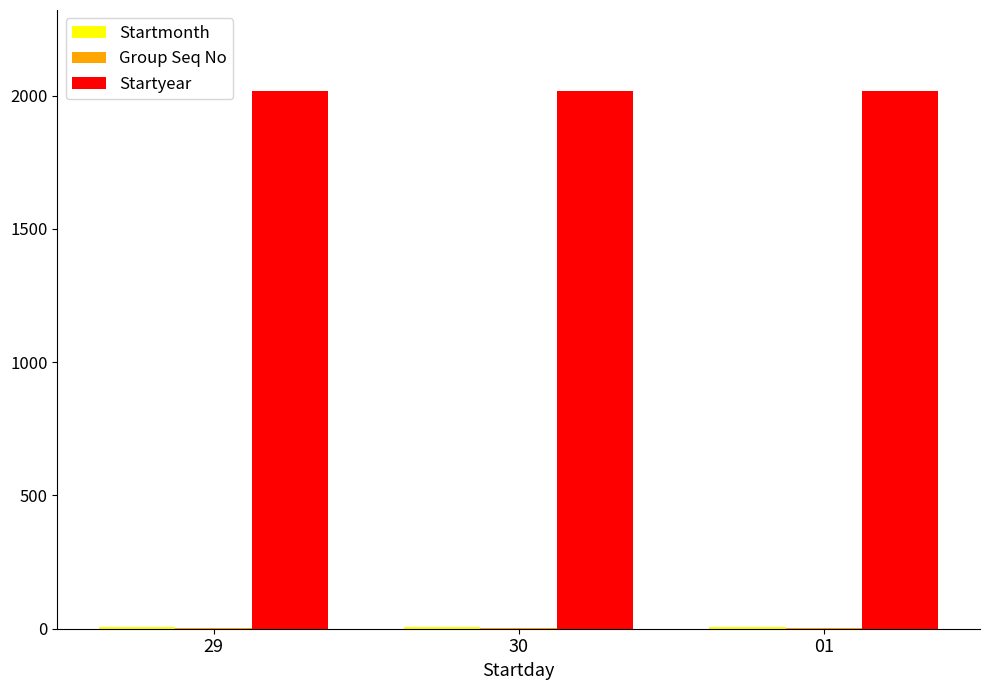

What is the sum of all Startyear values?

6054